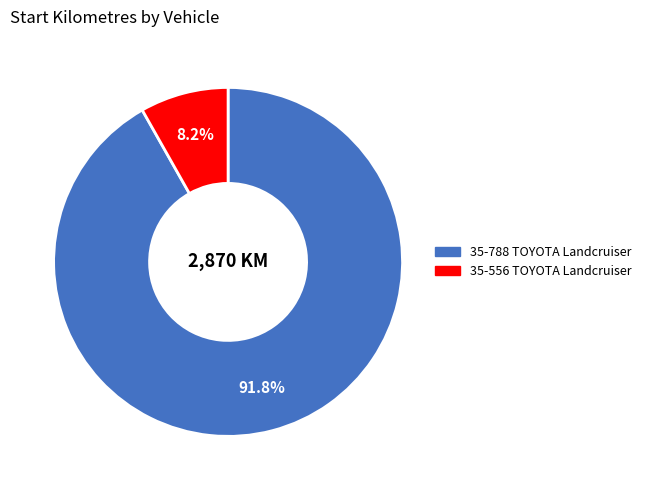

True or false: 35-788 TOYOTA Landcruiser accounts for 92% of the total.

True